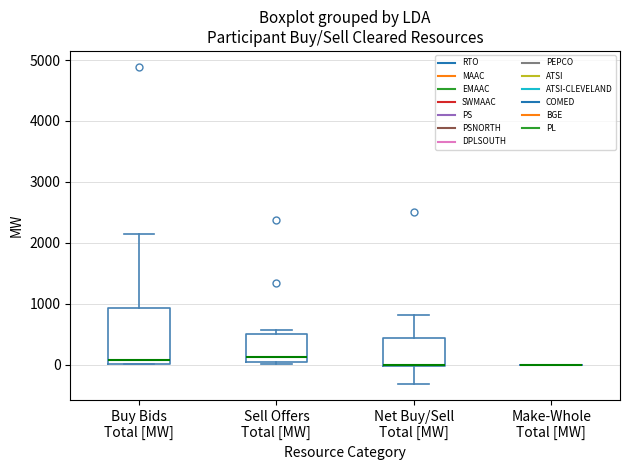

Reading left to right, read every box against the y-axis: the position of its median line, the range the box covers, and the ends of its whiskers. The values are not printed on the chart, so give them approximately, as read against the axis.

Buy Bids Total [MW]: median 100, box 0 to 900, whiskers 0 to 2100
Sell Offers Total [MW]: median 100, box 0 to 500, whiskers 0 (just below the box's lower edge) to 600
Net Buy/Sell Total [MW]: median 0 (drawn on the box's lower edge), box 0 to 400, whiskers -300 to 800
Make-Whole Total [MW]: box collapsed to a line at 0, whiskers 0 to 0